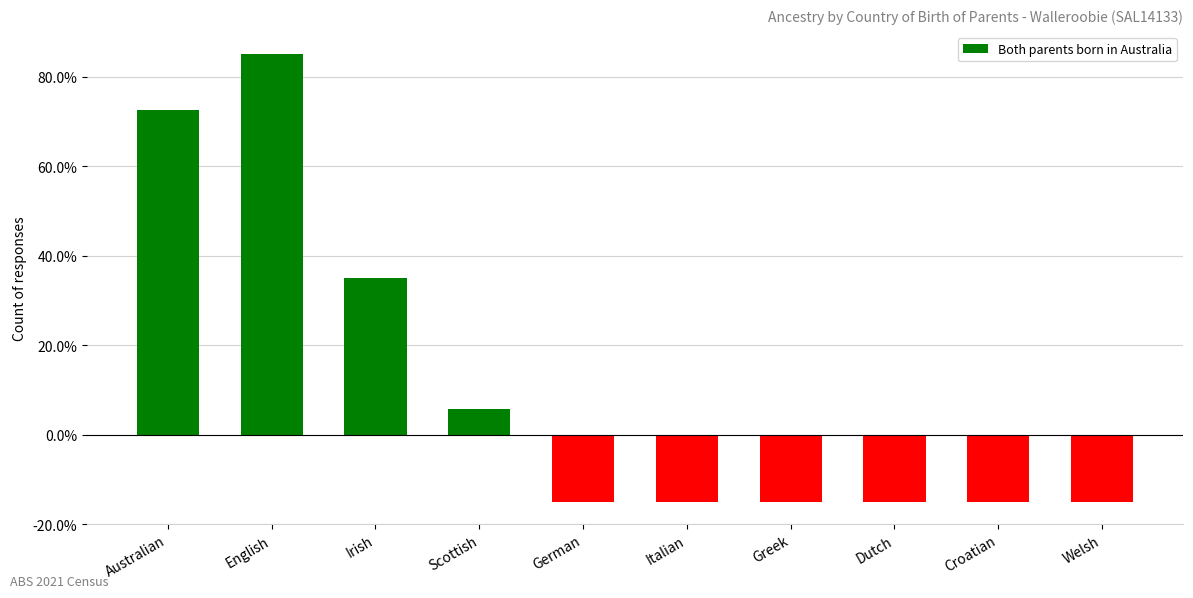

Reading right to left, extract all data points from this chart.

Welsh=-15.0	Croatian=-15.0	Dutch=-15.0	Greek=-15.0	Italian=-15.0	German=-15.0	Scottish=5.8	Irish=35.0	English=85.0	Australian=72.5